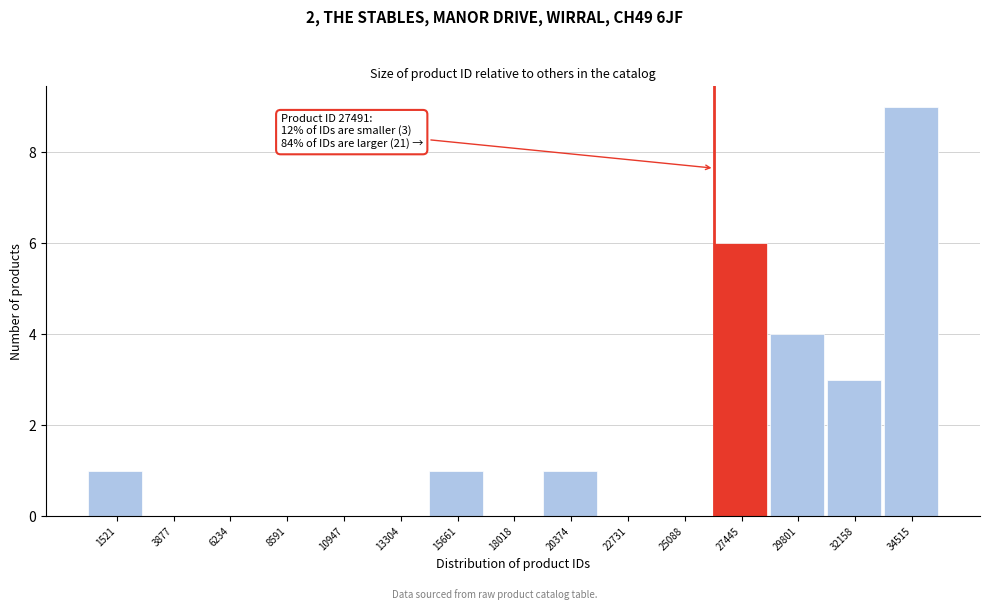

Reading right to left, list all the values displayed in this chart.

34515=9	32158=3	29801=4	27445=6	25088=0	22731=0	20374=1	18018=0	15661=1	13304=0	10947=0	8591=0	6234=0	3877=0	1521=1